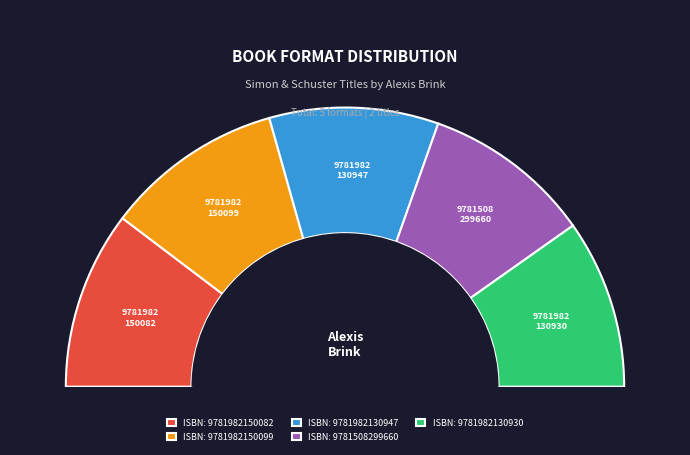

Which has a higher value, 9781982150082 or 9781508299660?

9781982150082